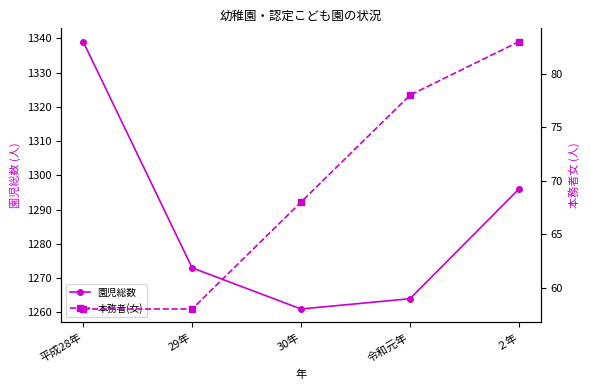

True or false: 園児総数 and 本務者(女) intersect in this chart.

False